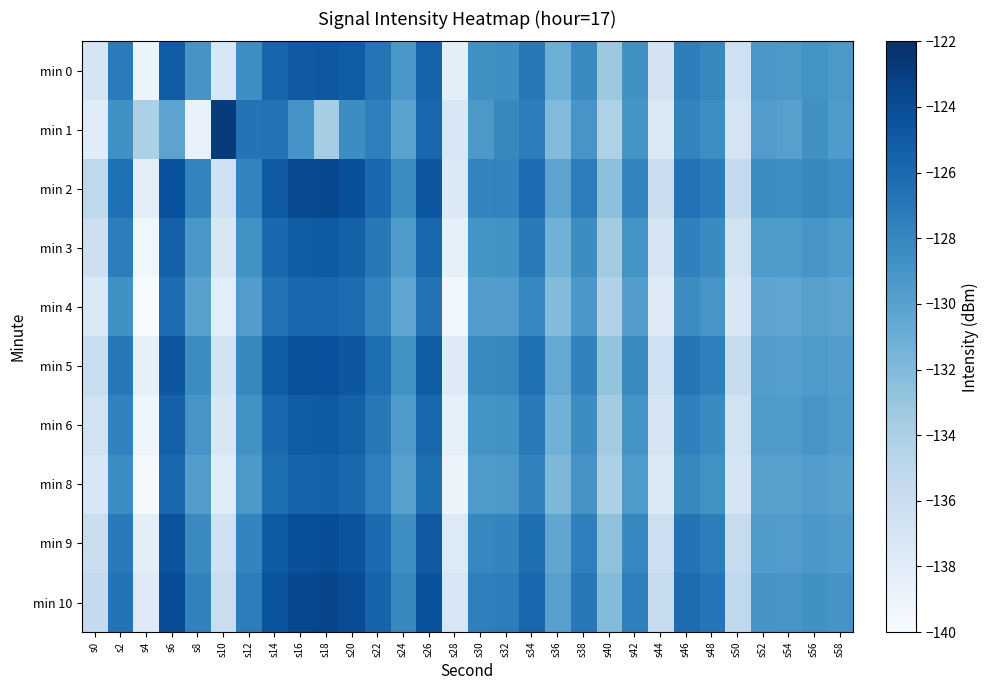

List the series in order of their peak value, lowest first.

min 4, min 8, min 3, min 6, min 0, min 5, min 9, min 2, min 10, min 1